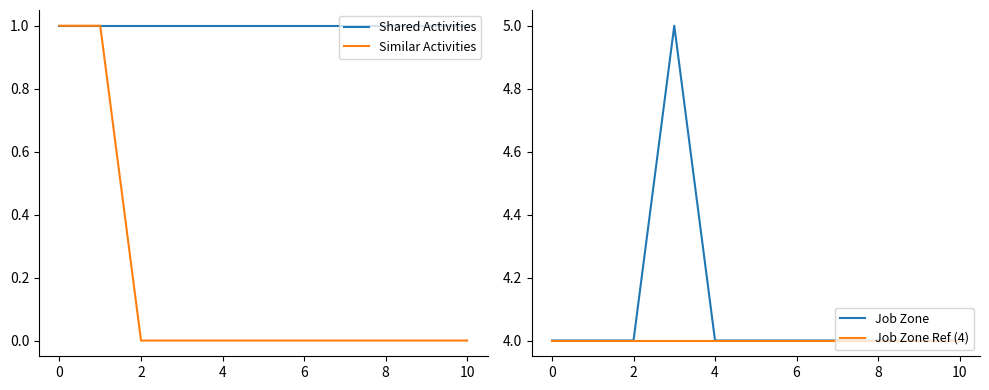

Is it true that Shared Activities equals 1 at 2?

True